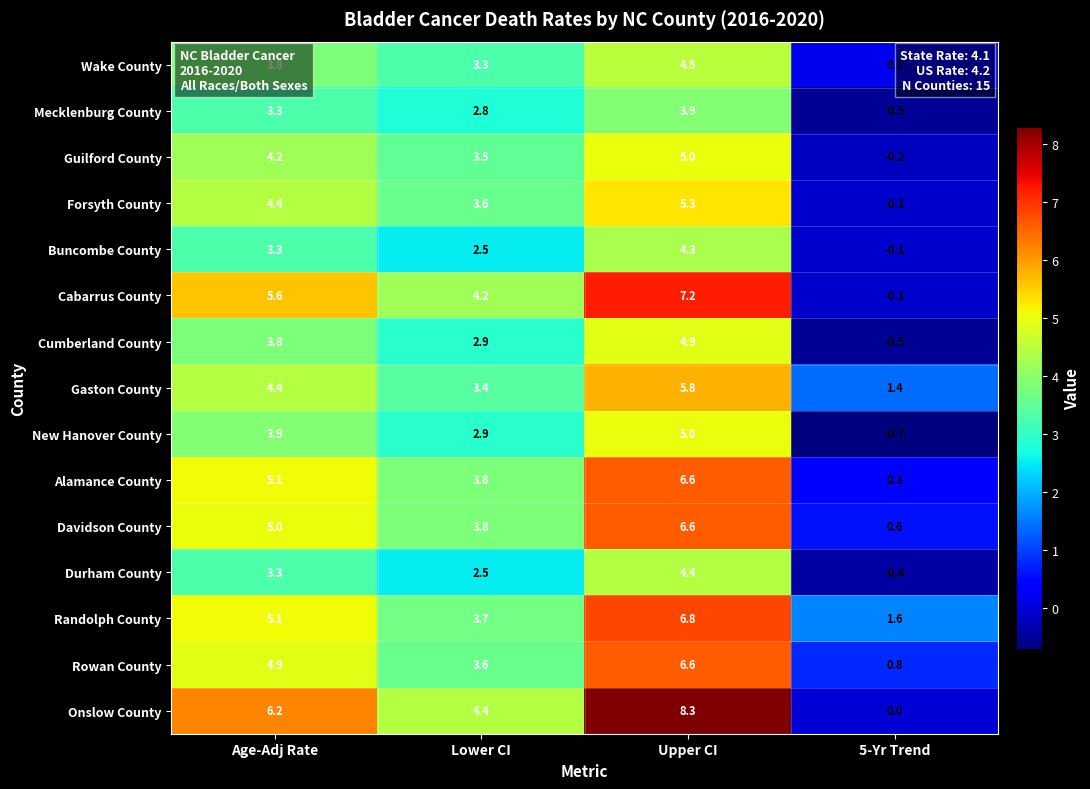

Which category has the lowest value in the New Hanover County series?

5-Yr Trend